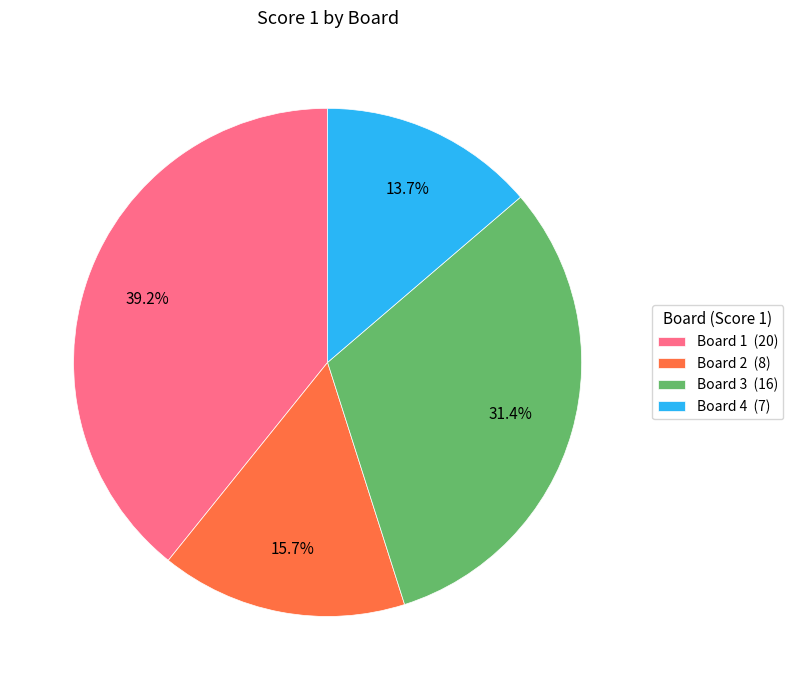

What portion of the pie excludes Board 4?

86.3%